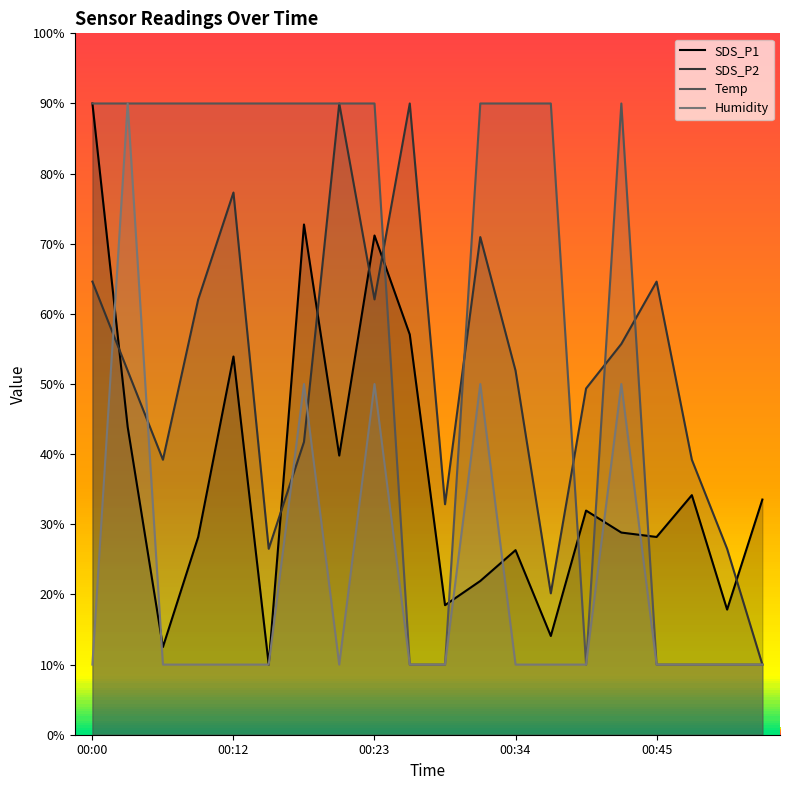

What is the smallest value displayed?

10.0